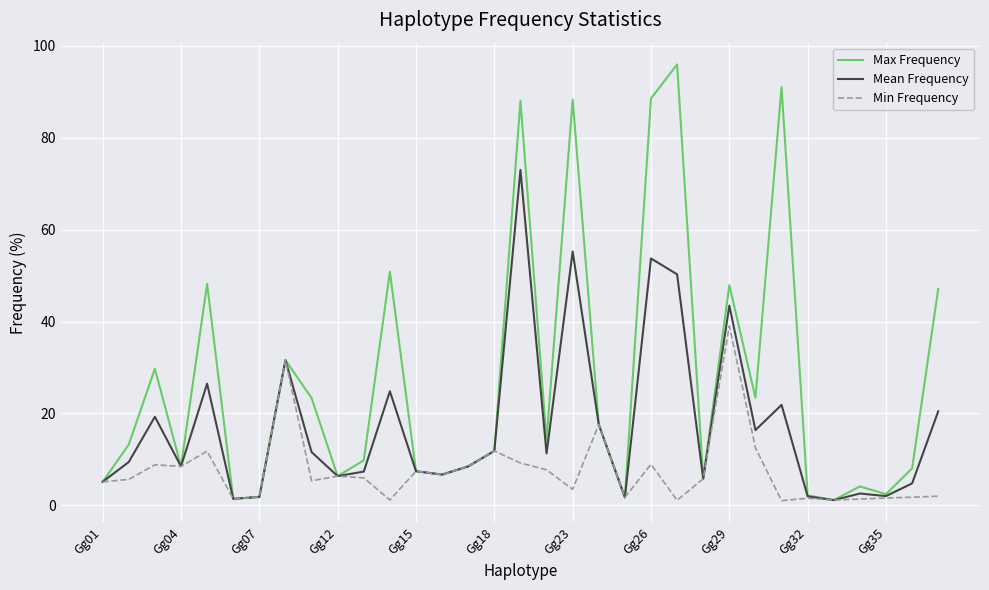

Does the chart have visible grid lines?

Yes